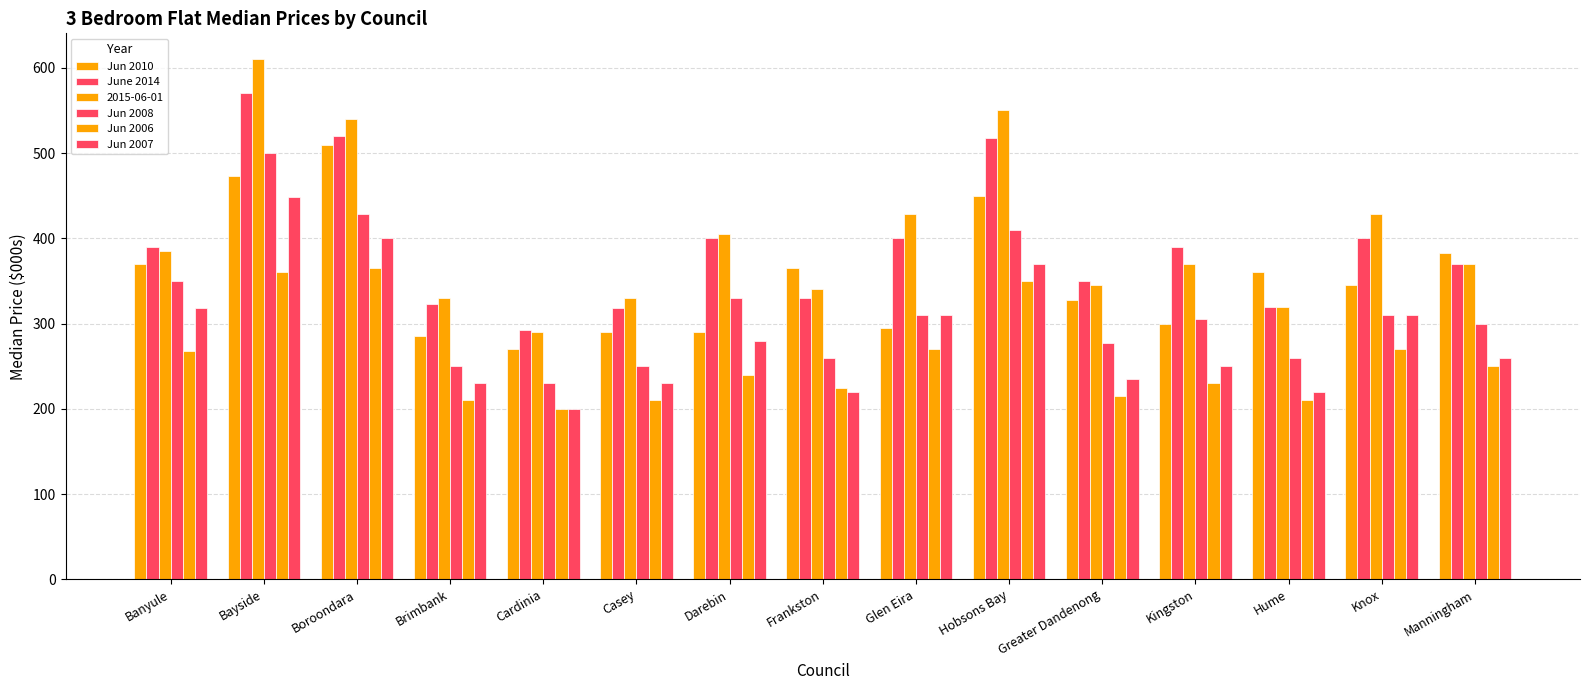

Does the chart contain stacked bars?

No